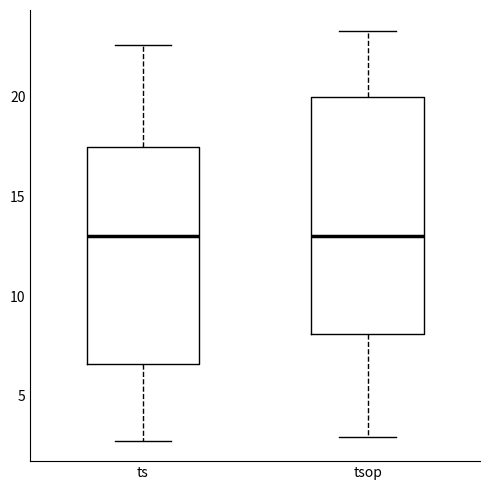

Reading left to right, transcribe this box plot: for each box, give where its median line is, the range the box spans, and where its two whiskers end, as read against the y-axis. The values are not printed on the chart, so give them approximately, as read against the axis.

ts: median 13.0, box 6.5 to 17.5, whiskers 3.0 to 22.5
tsop: median 13.0, box 8.0 to 20.0, whiskers 3.0 to 23.5